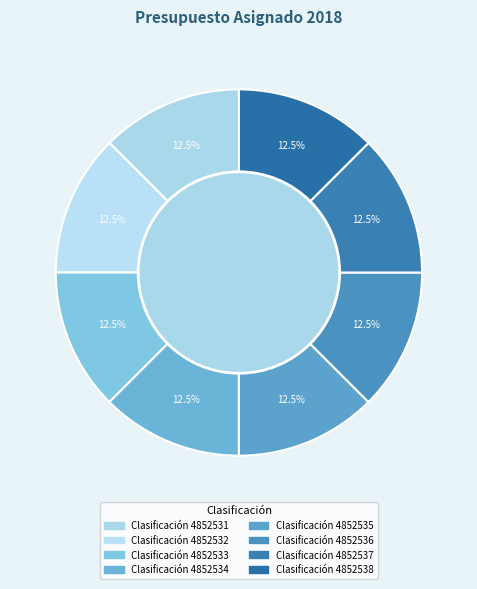

Rank the categories by value from lowest to highest.

4852531, 4852532, 4852533, 4852534, 4852535, 4852536, 4852537, 4852538